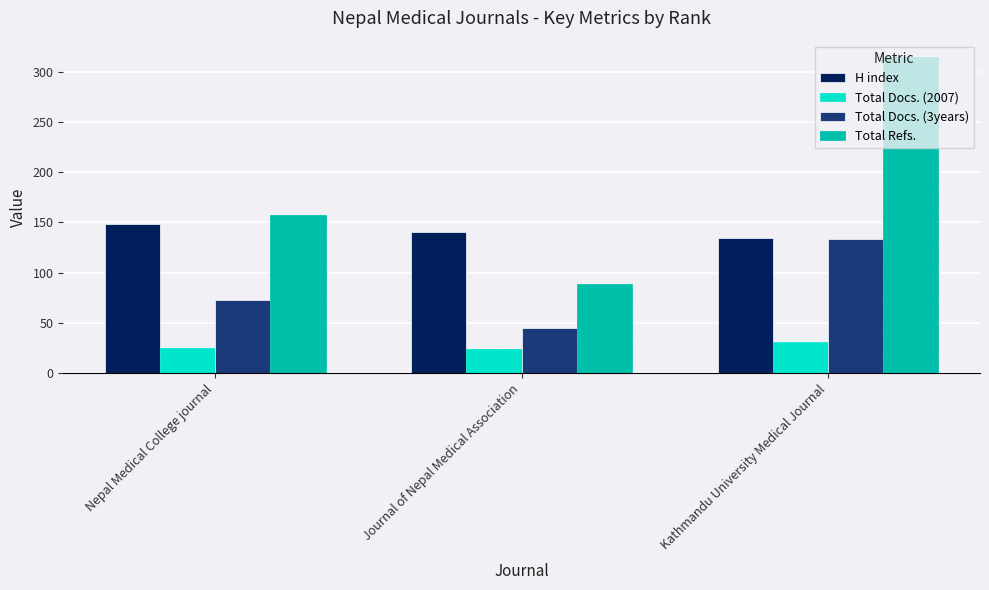

How many groups of bars are there?

3